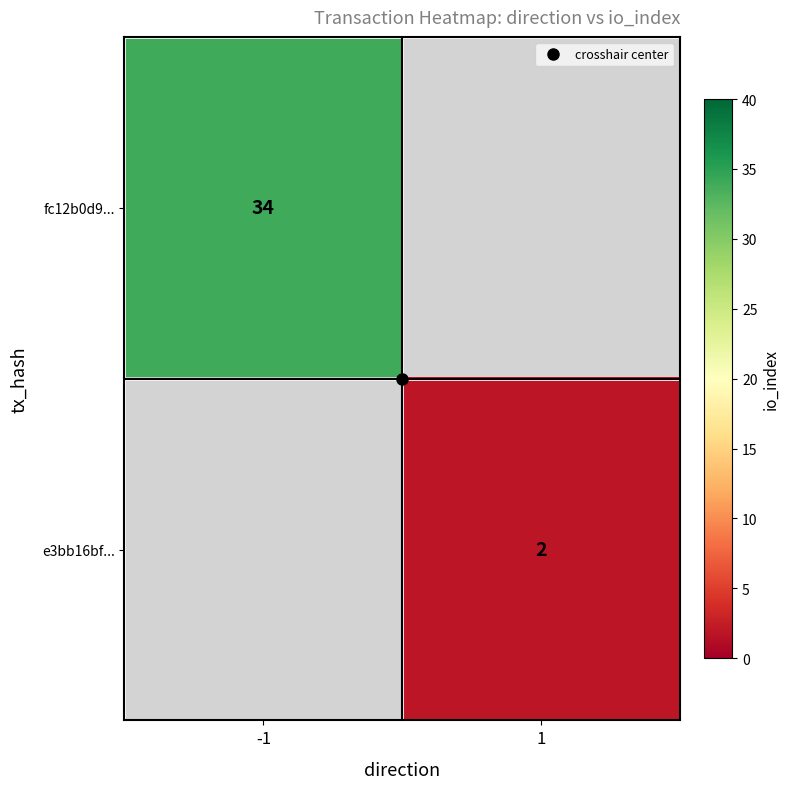

True or false: e3bb16bf... has a value of 2.0 at 1.

True